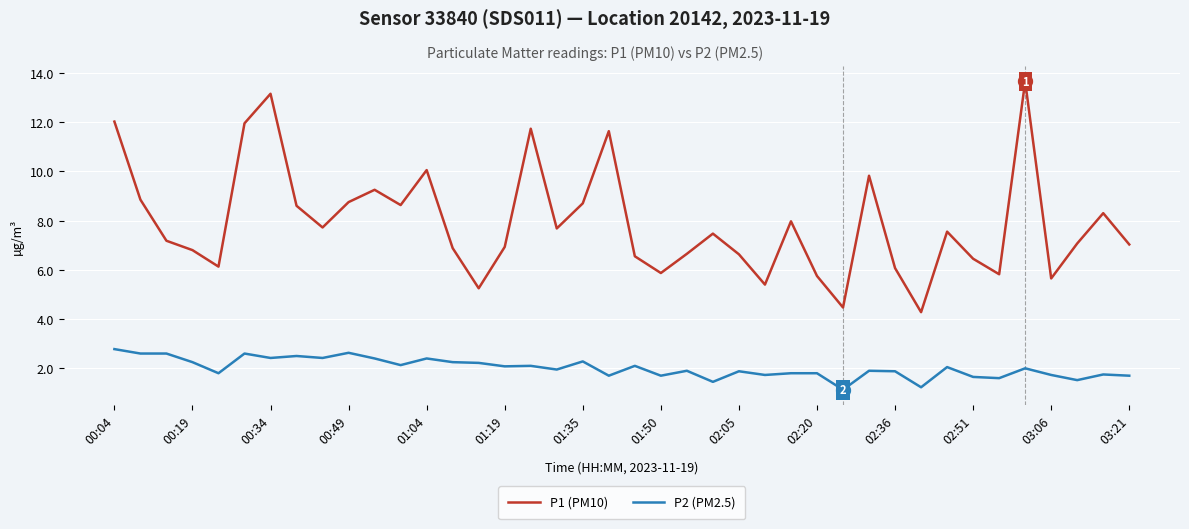

Is this an area chart (filled region under the line)?

No